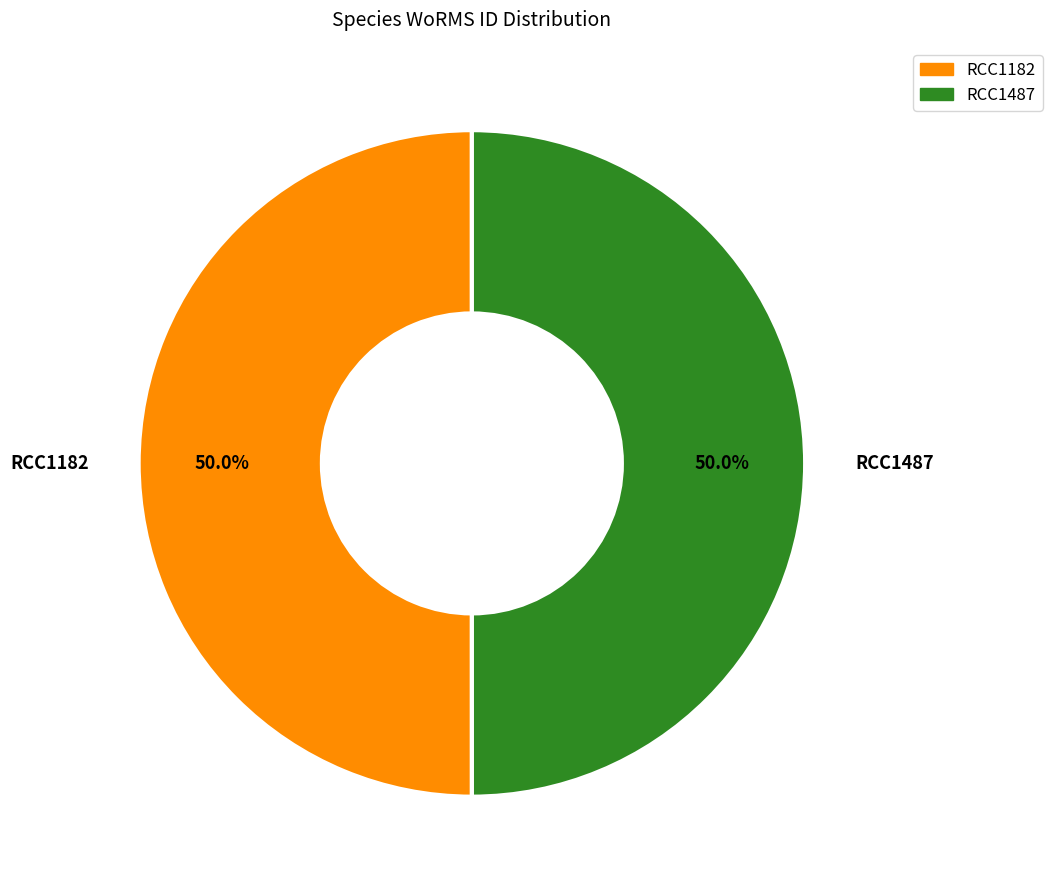

To the nearest percent, what percentage of the pie is RCC1487?

50%